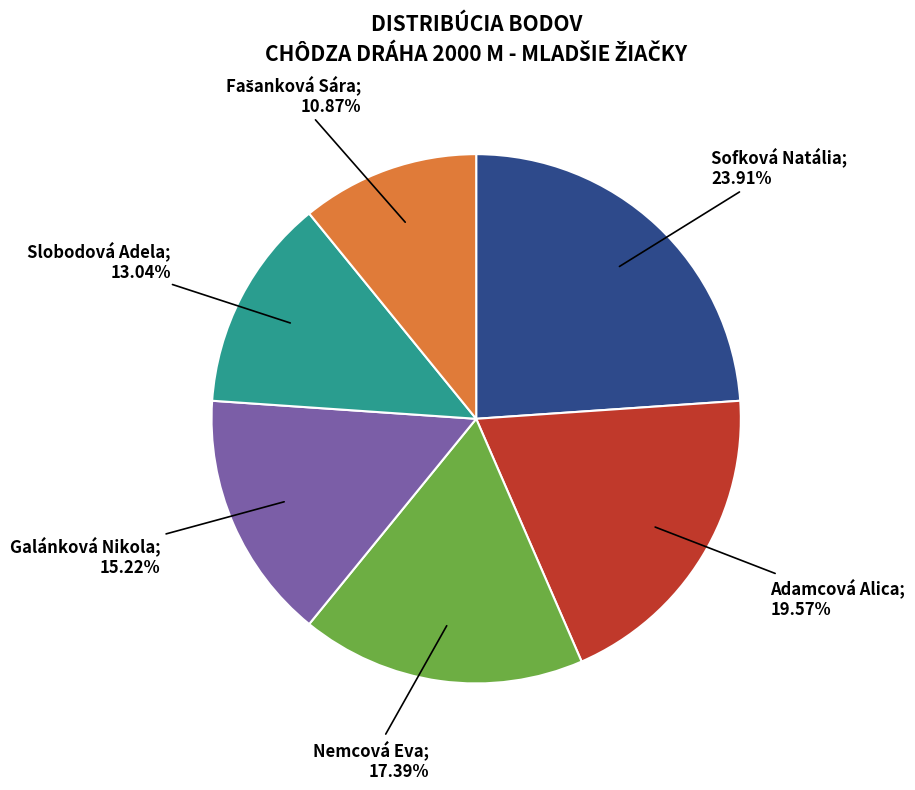

Is there a majority slice in this chart?

No